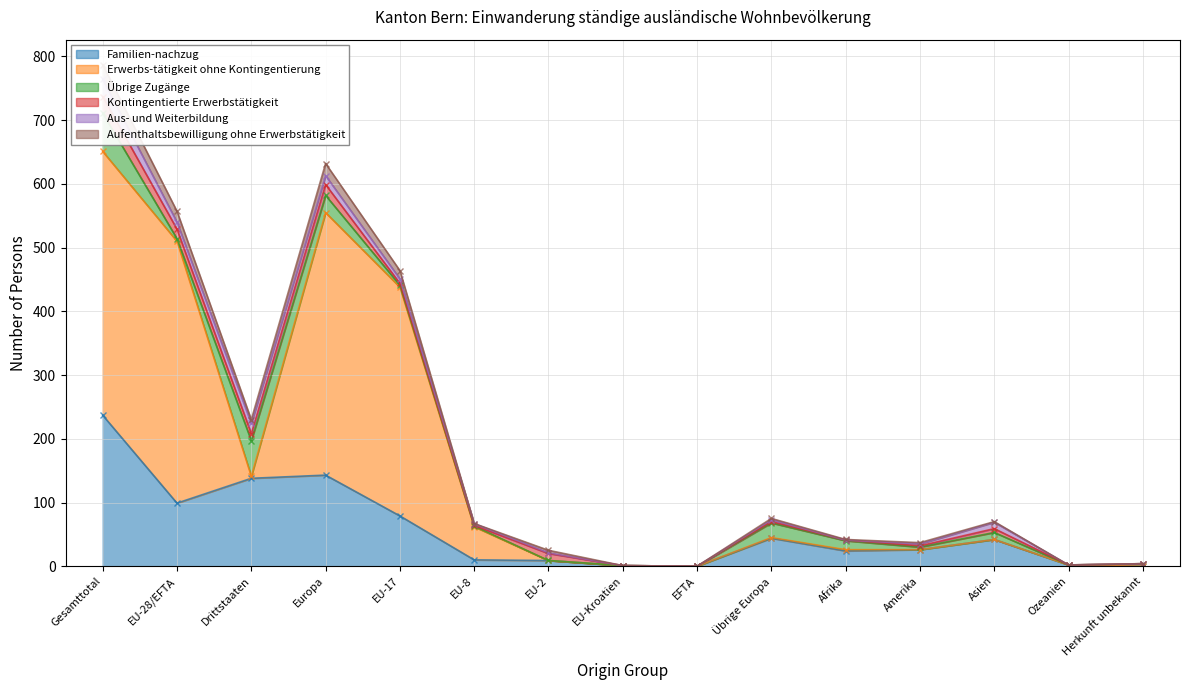

Which category has the highest value across all series?

Gesamttotal